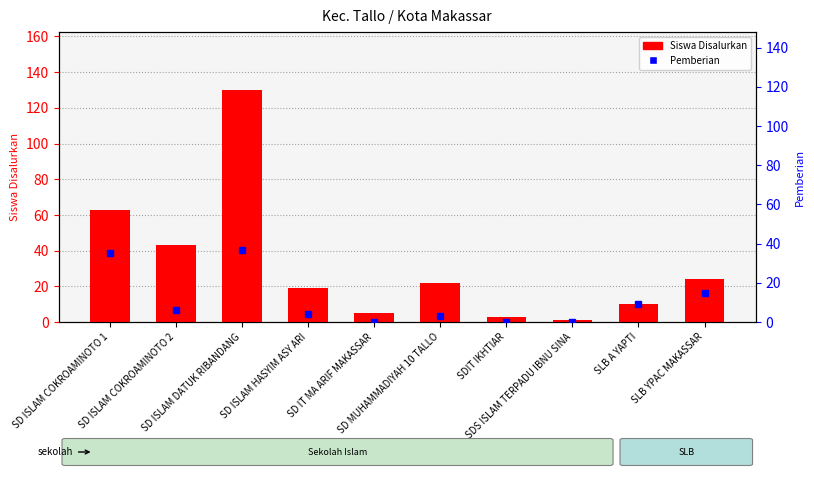

Does the chart contain any negative values?

No